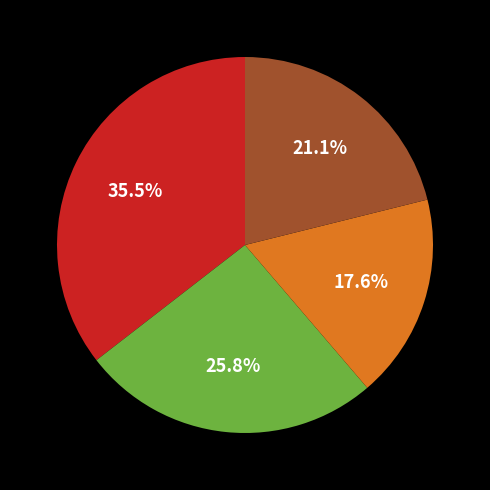

Is there any slice that represents more than half of the pie?

No